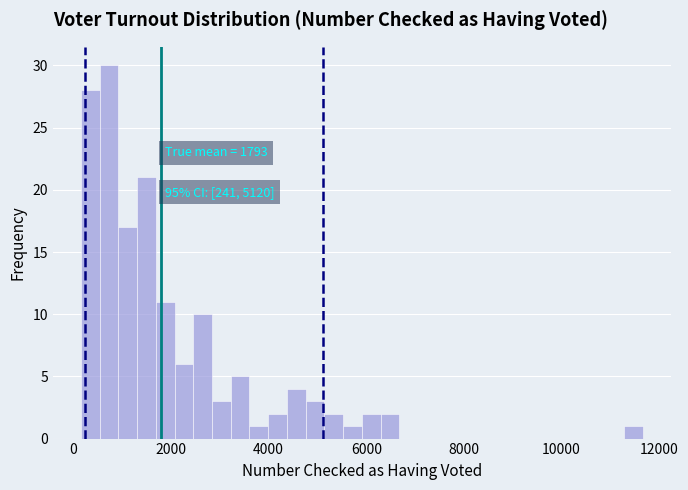

Around what value on the x-axis is the tallest bar? Give the approximate position of its centre, as read against the axis.

800